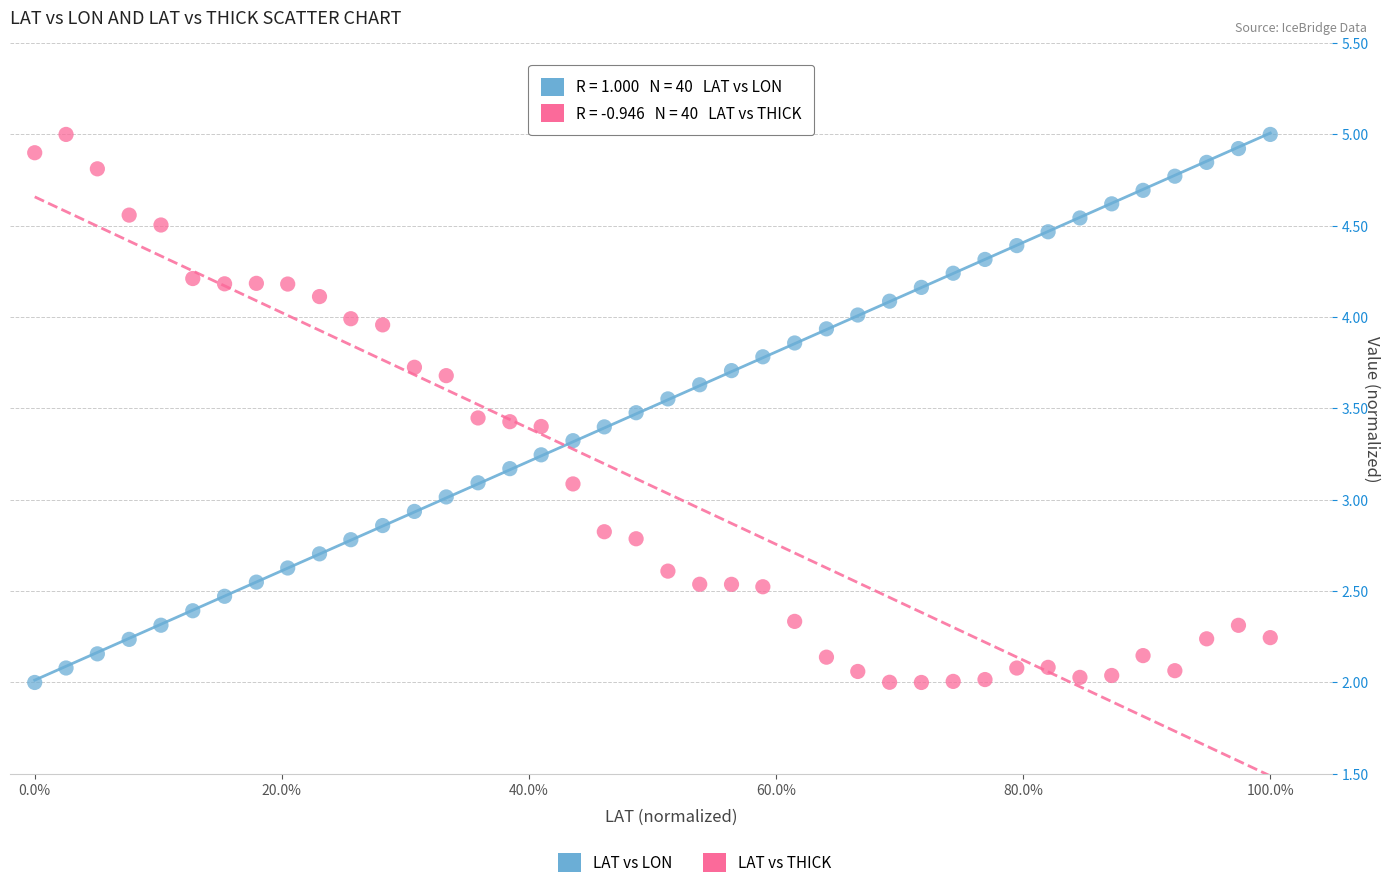

What is the X range (max minus min) for the scatter plot?

1.0